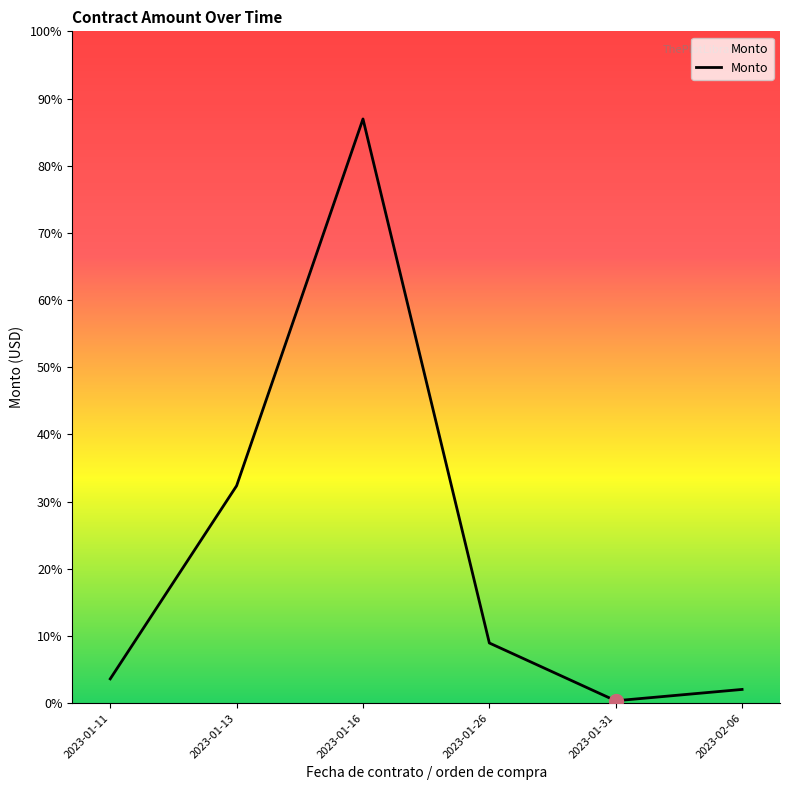

What is the change in value from 2023-01-11 to 2023-01-13?

+175853.7